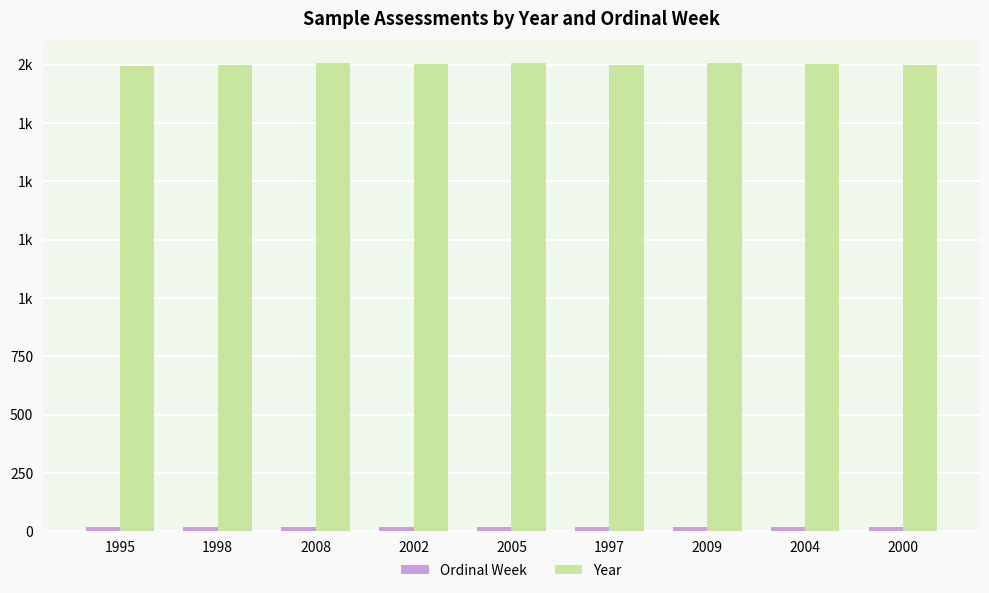

Are the bars horizontal?

No